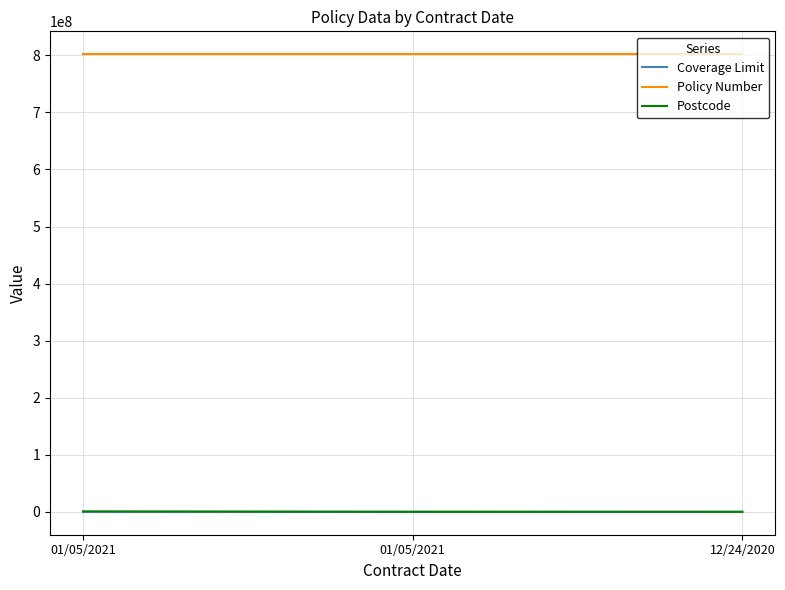

Rank the series by their maximum value, from highest to lowest.

Policy Number, Postcode, Coverage Limit